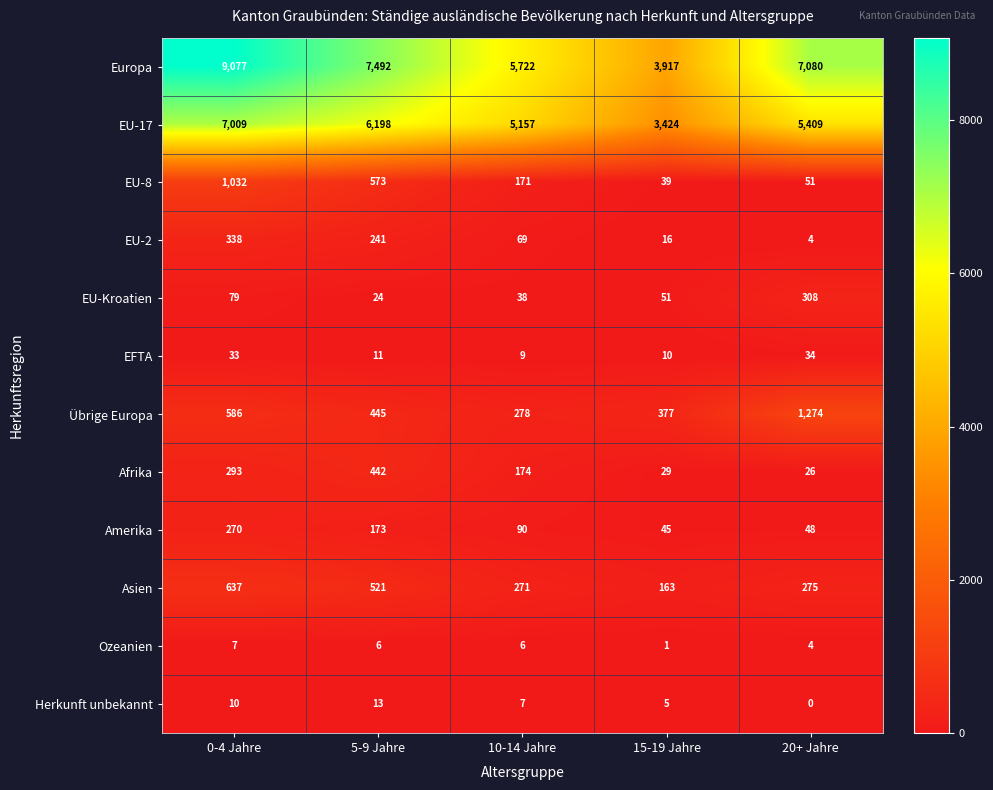

How many data points does each series have?

5